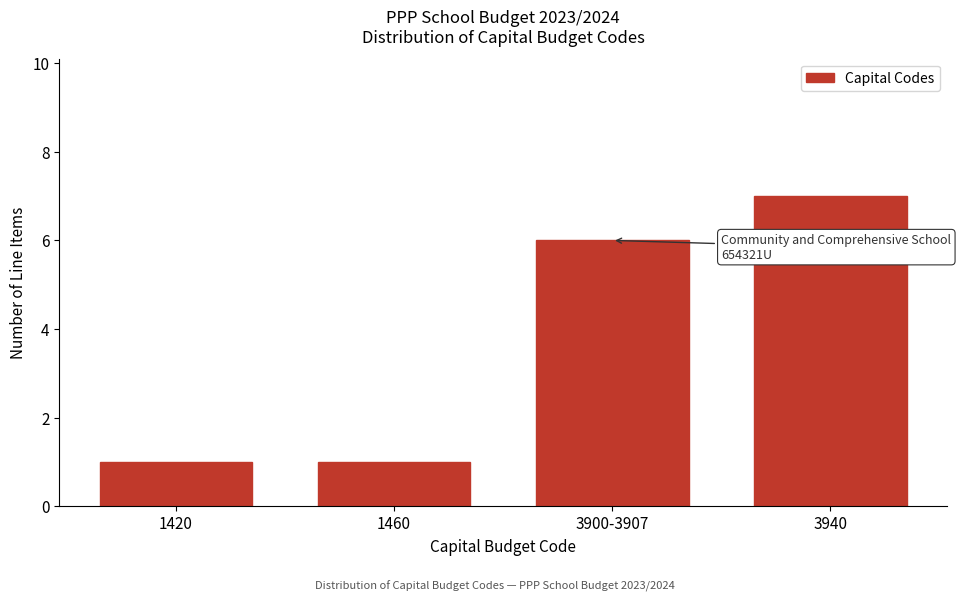

Reading left to right, transcribe all the data shown in this chart.

1420=1	1460=1	3900-3907=6	3940=7